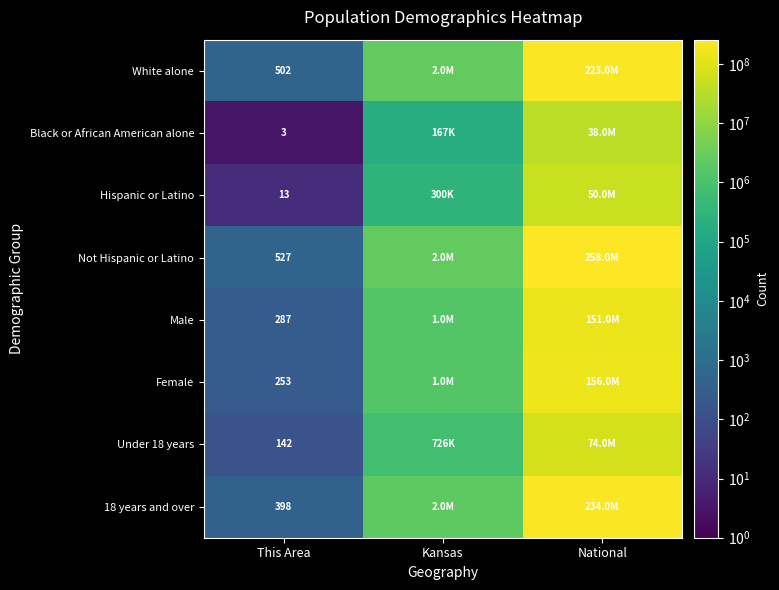

Between This Area and Kansas, which is larger?

Kansas